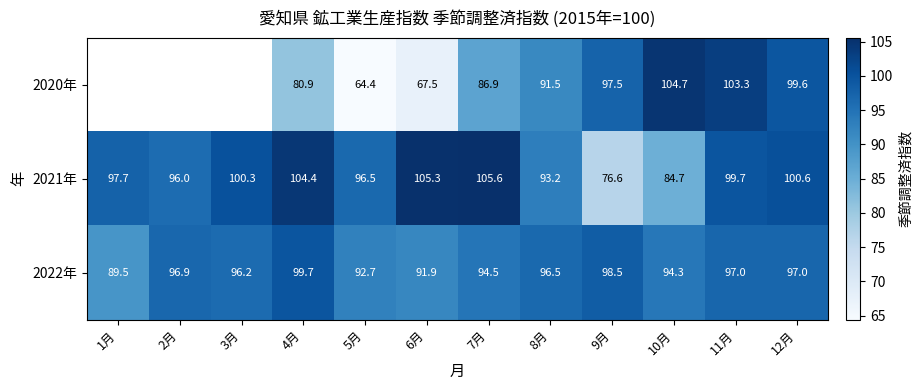

Is the value of 2021年 at 8月 greater than the value of 2020年 at 9月?

No